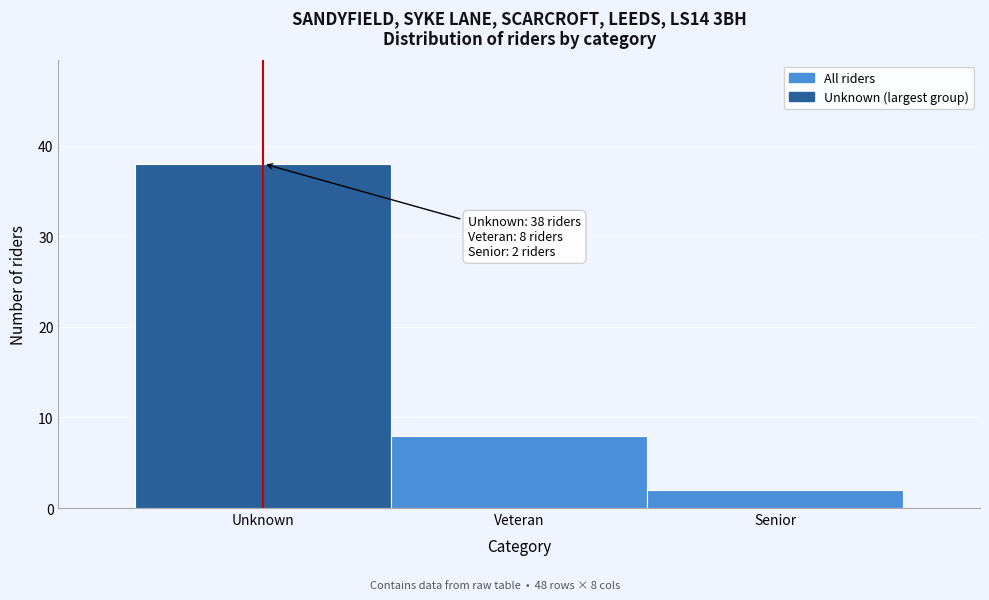

Reading right to left, list all the values displayed in this chart.

Senior=2	Veteran=8	Unknown=38